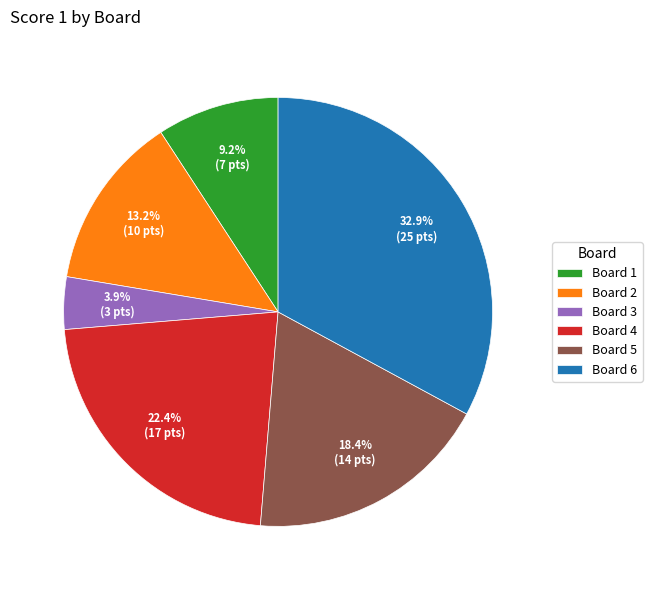

What is the ratio of the value at Board 4 to the value at Board 3?

5.7